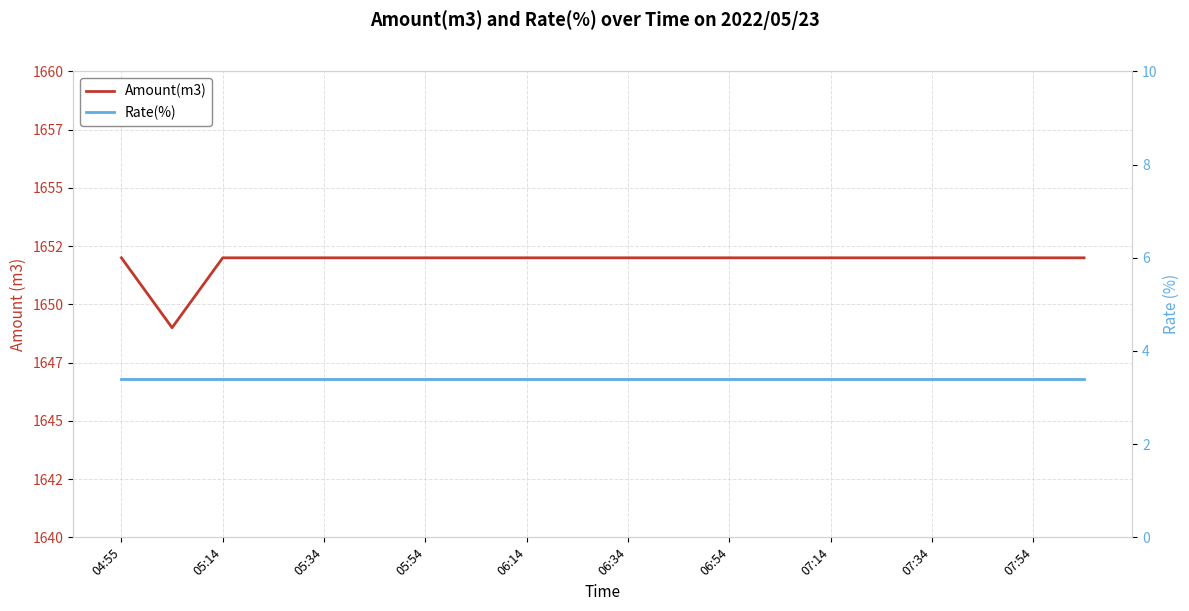

What is the minimum value for Amount(m3)?

1649.0